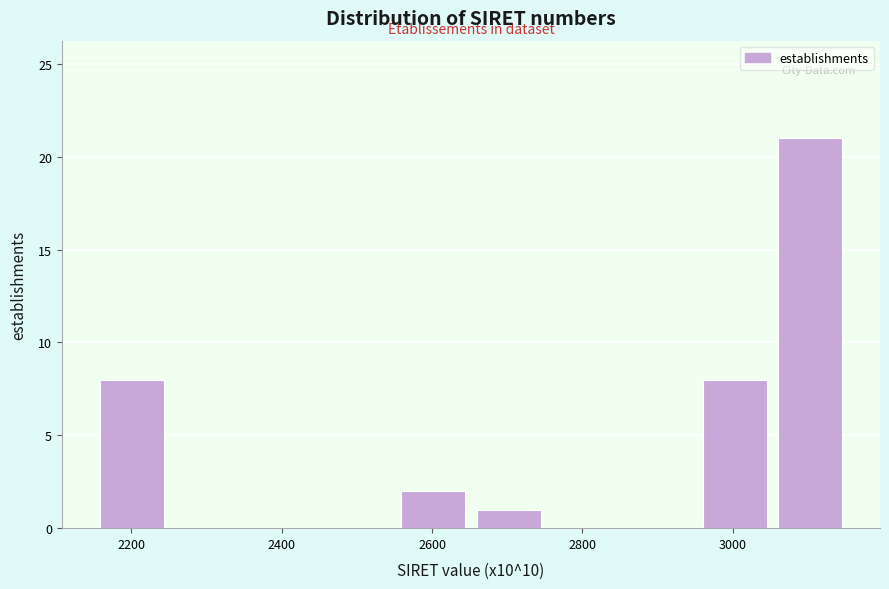

Reading left to right, transcribe this chart: for each bar, give the range it covers on the x-axis and its height. Neither the bar edges nor the heights are printed on the chart, so give them approximately, as read against the axes.

2160 to 2260: 8
2260 to 2360: 0
2360 to 2460: 0
2460 to 2560: 0
2560 to 2660: 2
2660 to 2760: 1
2760 to 2860: 0
2860 to 2960: 0
2960 to 3060: 8
3060 to 3160: 21